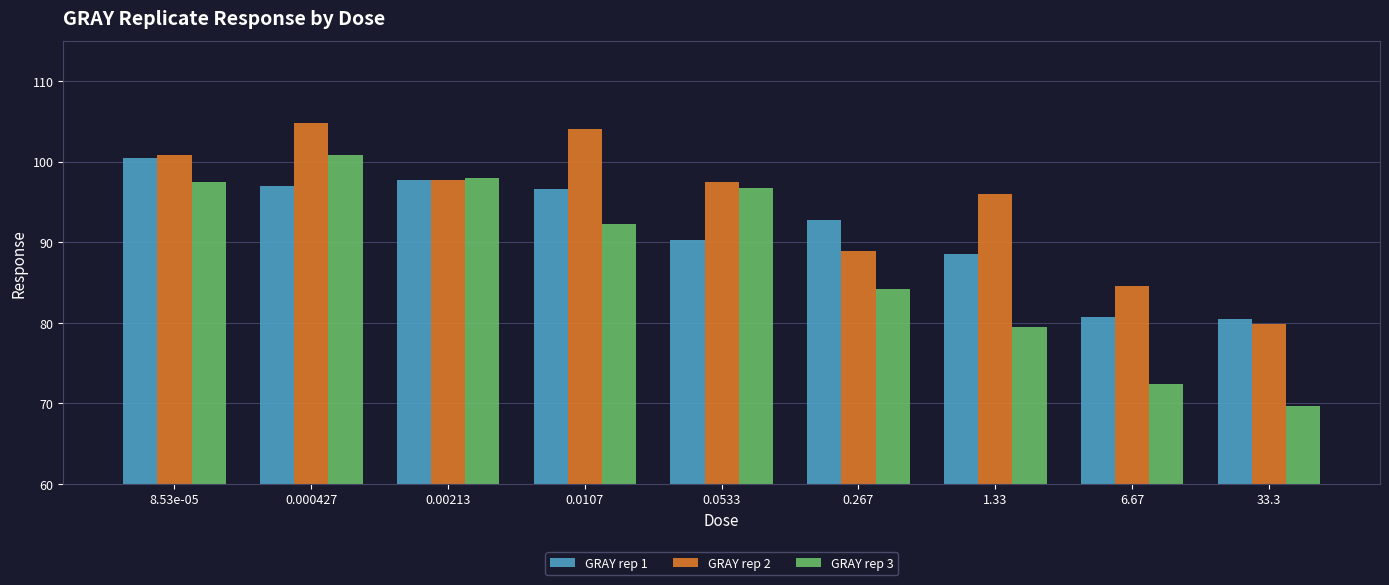

What is the difference between the maximum and minimum values in the GRAY rep 1 series?

20.0